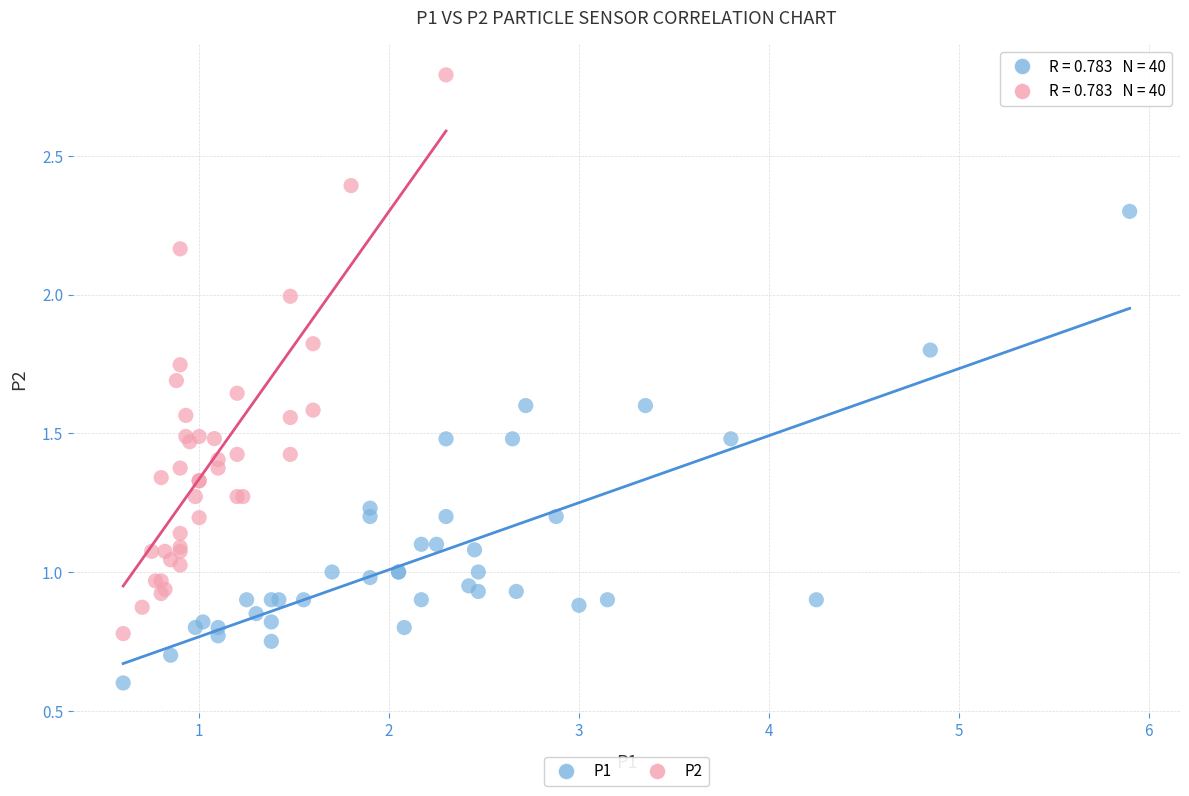

Which series reaches the maximum Y coordinate?

P2